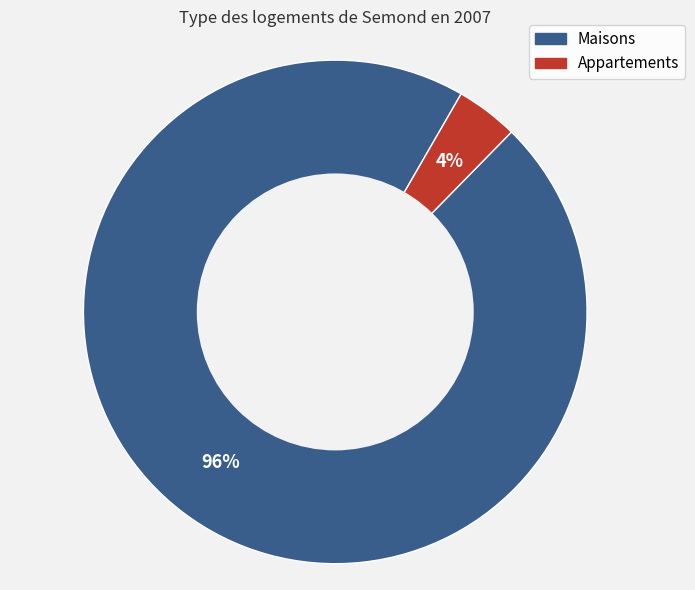

To the nearest percent, what is the average slice percentage?

50%